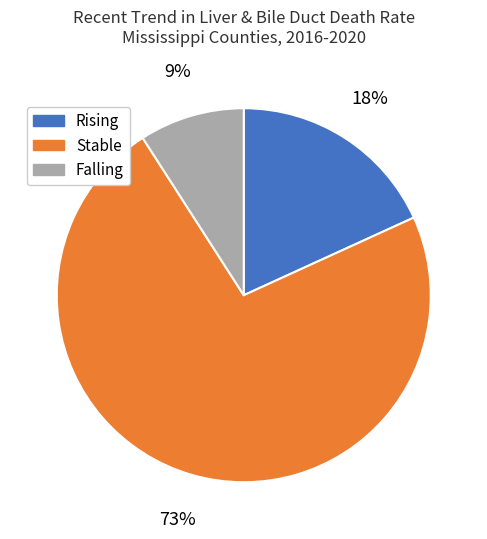

Between Rising and Falling, which is larger?

Rising